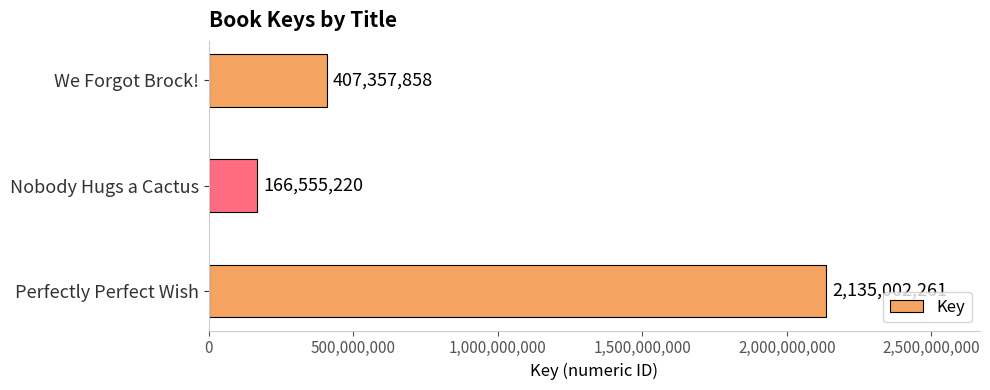

Reading bottom to top, transcribe all the data shown in this chart.

Perfectly Perfect Wish=2135002261	Nobody Hugs a Cactus=166555220	We Forgot Brock!=407357858